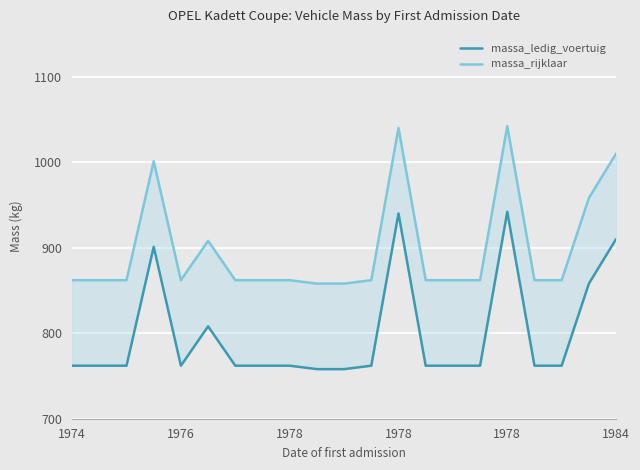

True or false: massa_rijklaar and massa_ledig_voertuig cross at least once.

False